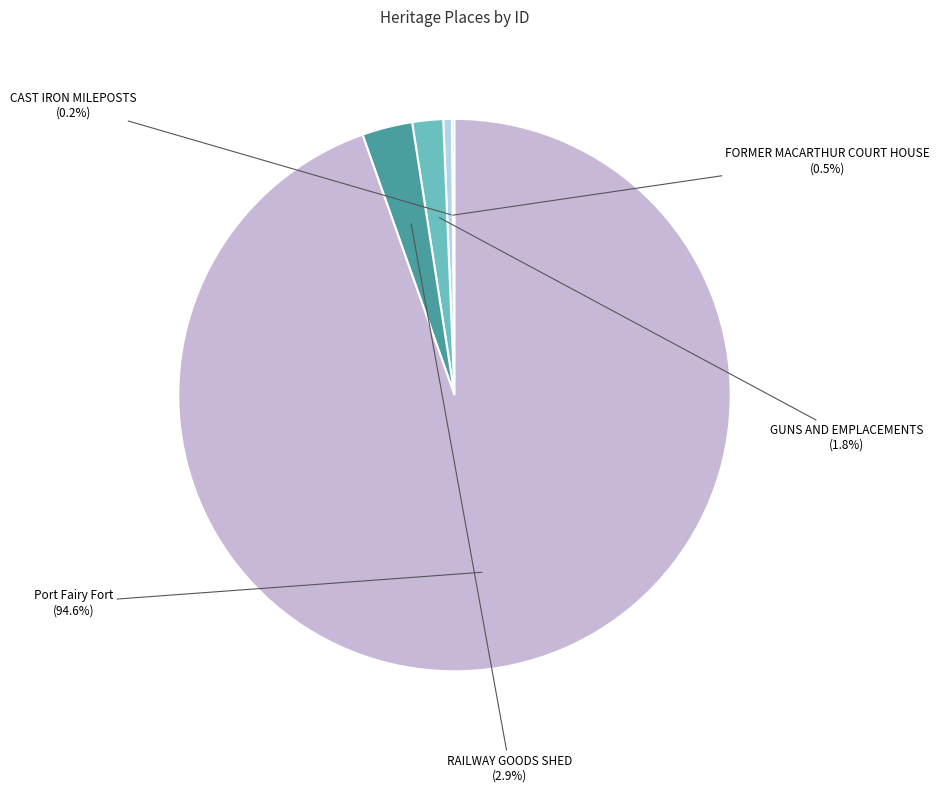

Which has a higher value, RAILWAY GOODS SHED or FORMER MACARTHUR COURT HOUSE?

RAILWAY GOODS SHED